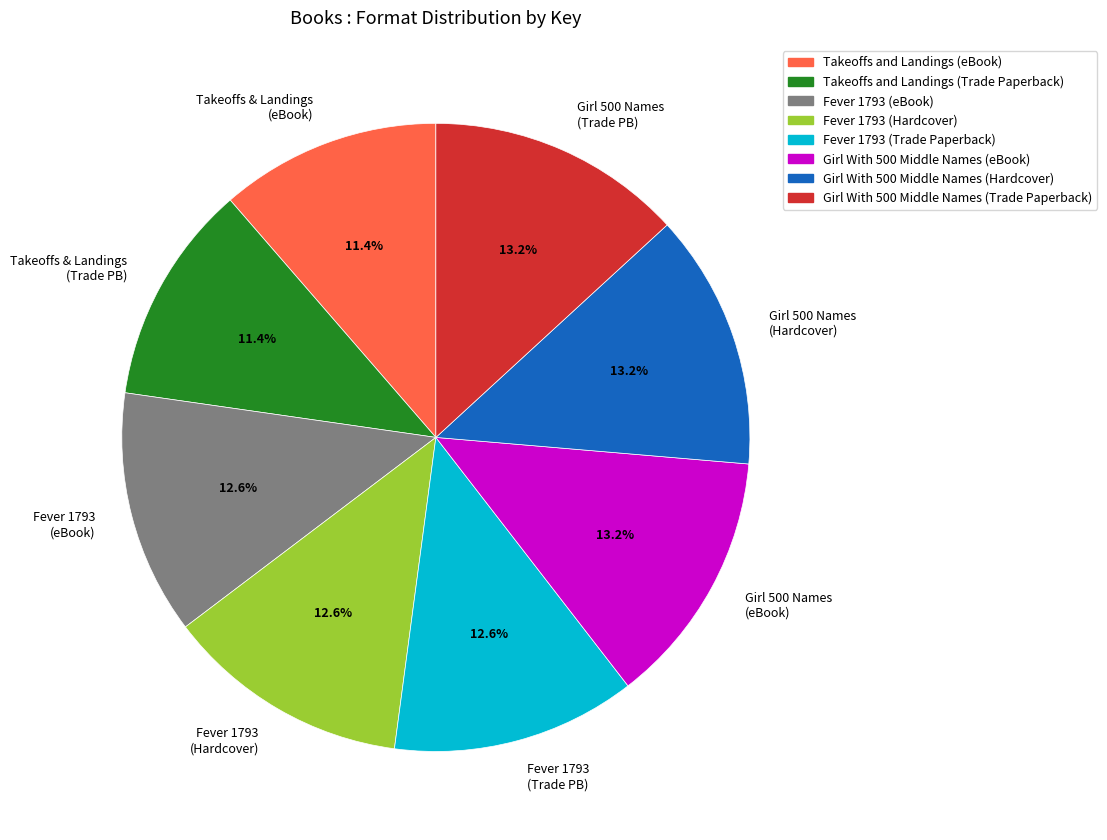

How many slices are in this pie chart?

8